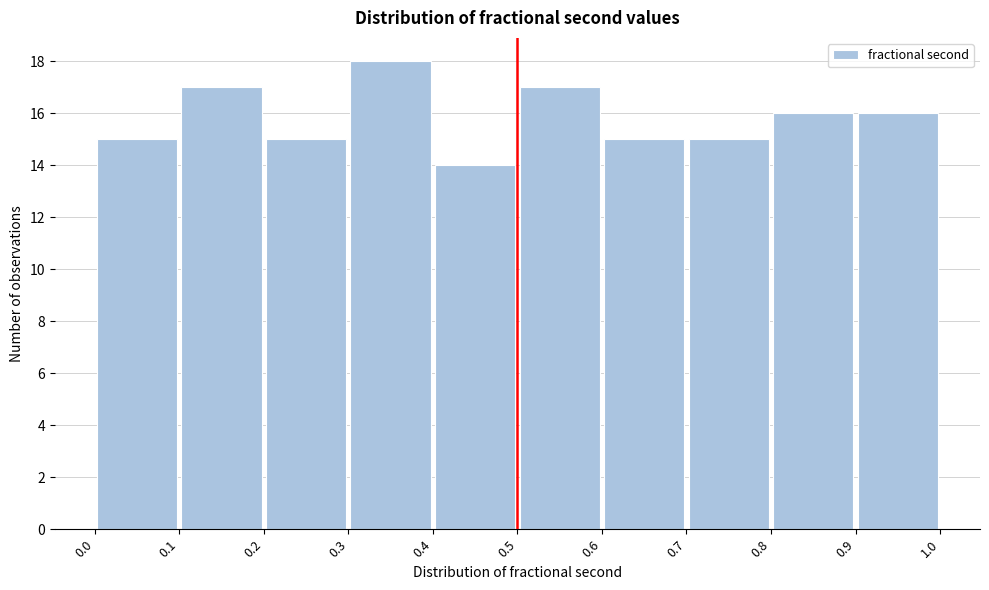

Over which range of the x-axis is the bar tallest?

0.3 to 0.4